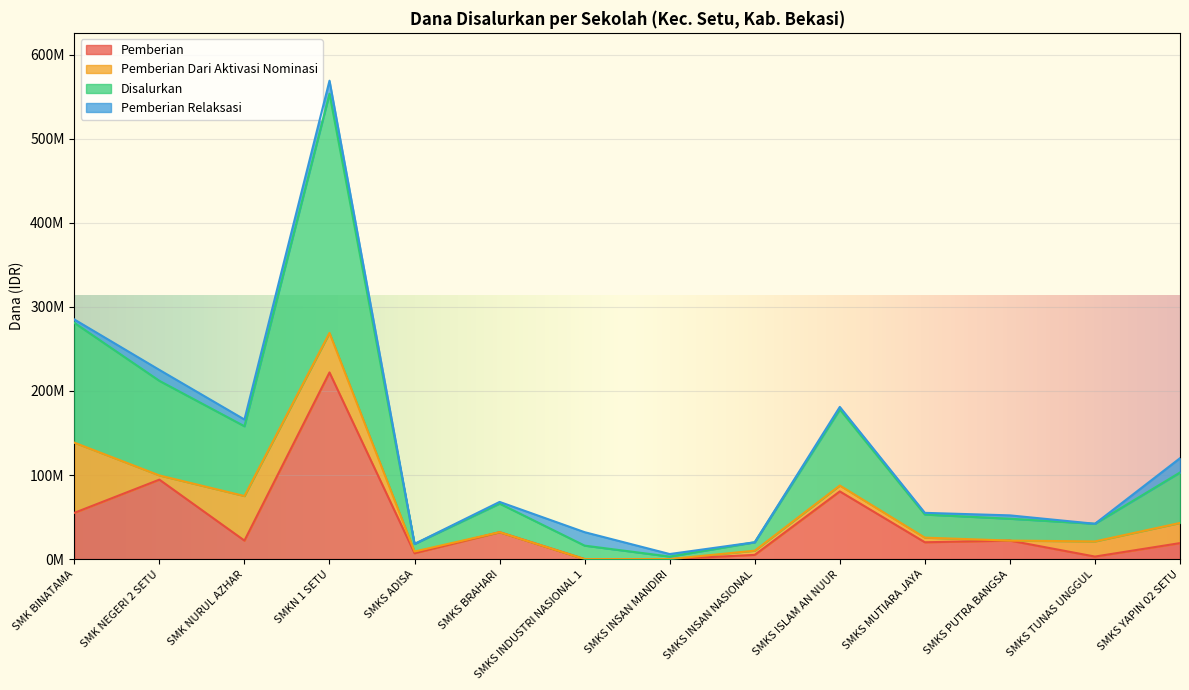

How many interior local valleys does the Pemberian series have?

4